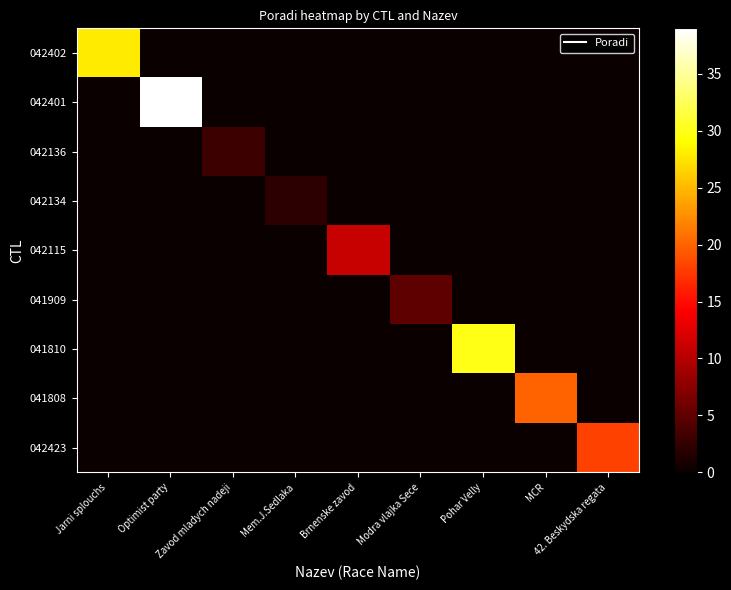

Reading right to left, what are all the values shown in this chart?

042402: 42. Beskydska regata=0	MCR=0	Pohar Velly=0	Modra vlajka Sece=0	Brnenske zavod=0	Mem.J.Sedlaka=0	Zavod mladych nadeji=0	Optimist party=0	Jarni splouchs=28
042401: 42. Beskydska regata=0	MCR=0	Pohar Velly=0	Modra vlajka Sece=0	Brnenske zavod=0	Mem.J.Sedlaka=0	Zavod mladych nadeji=0	Optimist party=39	Jarni splouchs=0
042136: 42. Beskydska regata=0	MCR=0	Pohar Velly=0	Modra vlajka Sece=0	Brnenske zavod=0	Mem.J.Sedlaka=0	Zavod mladych nadeji=3	Optimist party=0	Jarni splouchs=0
042134: 42. Beskydska regata=0	MCR=0	Pohar Velly=0	Modra vlajka Sece=0	Brnenske zavod=0	Mem.J.Sedlaka=2	Zavod mladych nadeji=0	Optimist party=0	Jarni splouchs=0
042115: 42. Beskydska regata=0	MCR=0	Pohar Velly=0	Modra vlajka Sece=0	Brnenske zavod=11	Mem.J.Sedlaka=0	Zavod mladych nadeji=0	Optimist party=0	Jarni splouchs=0
041909: 42. Beskydska regata=0	MCR=0	Pohar Velly=0	Modra vlajka Sece=5	Brnenske zavod=0	Mem.J.Sedlaka=0	Zavod mladych nadeji=0	Optimist party=0	Jarni splouchs=0
041810: 42. Beskydska regata=0	MCR=0	Pohar Velly=30	Modra vlajka Sece=0	Brnenske zavod=0	Mem.J.Sedlaka=0	Zavod mladych nadeji=0	Optimist party=0	Jarni splouchs=0
041808: 42. Beskydska regata=0	MCR=20	Pohar Velly=0	Modra vlajka Sece=0	Brnenske zavod=0	Mem.J.Sedlaka=0	Zavod mladych nadeji=0	Optimist party=0	Jarni splouchs=0
042423: 42. Beskydska regata=18	MCR=0	Pohar Velly=0	Modra vlajka Sece=0	Brnenske zavod=0	Mem.J.Sedlaka=0	Zavod mladych nadeji=0	Optimist party=0	Jarni splouchs=0